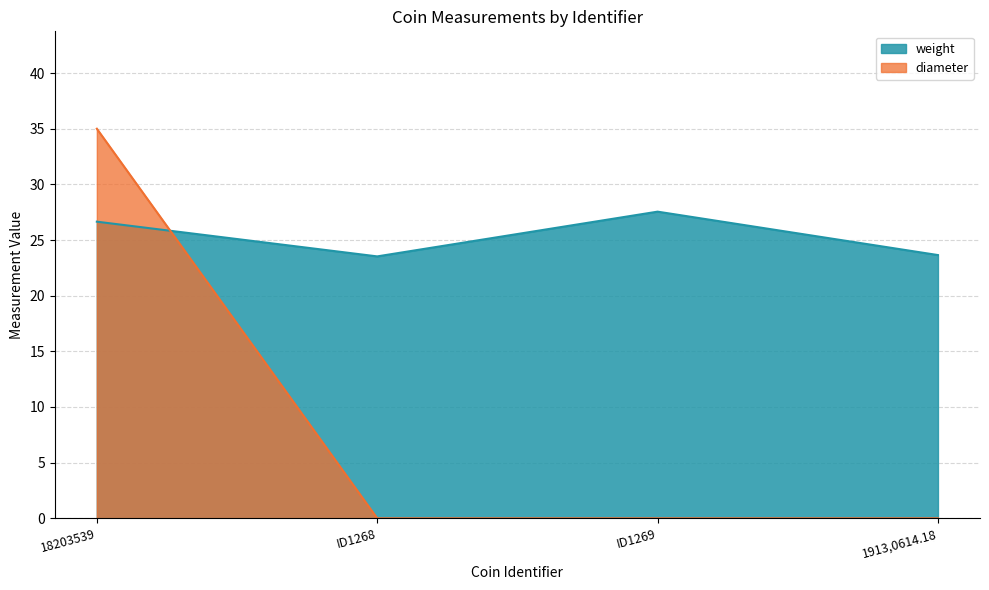

The diameter series shows 16.7 at ID1268. True or false?

False